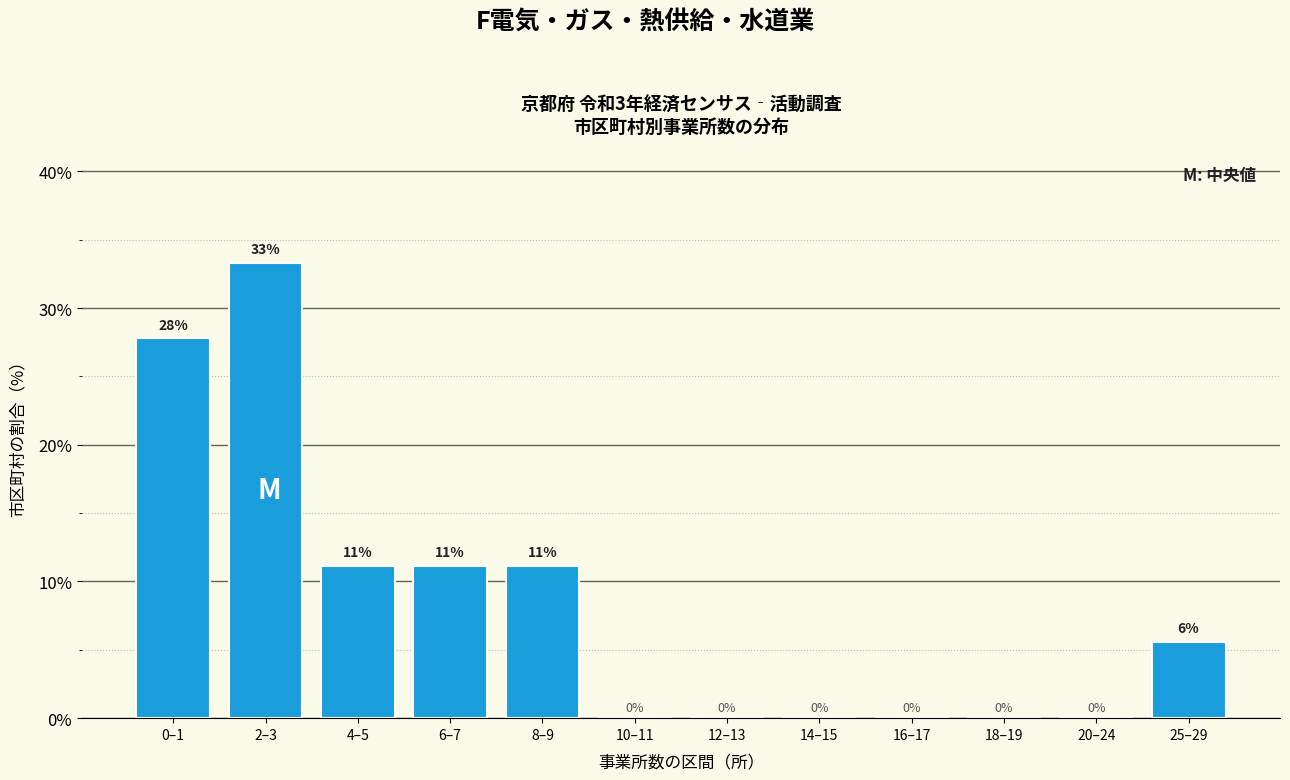

What is the sum of all values?

100.0